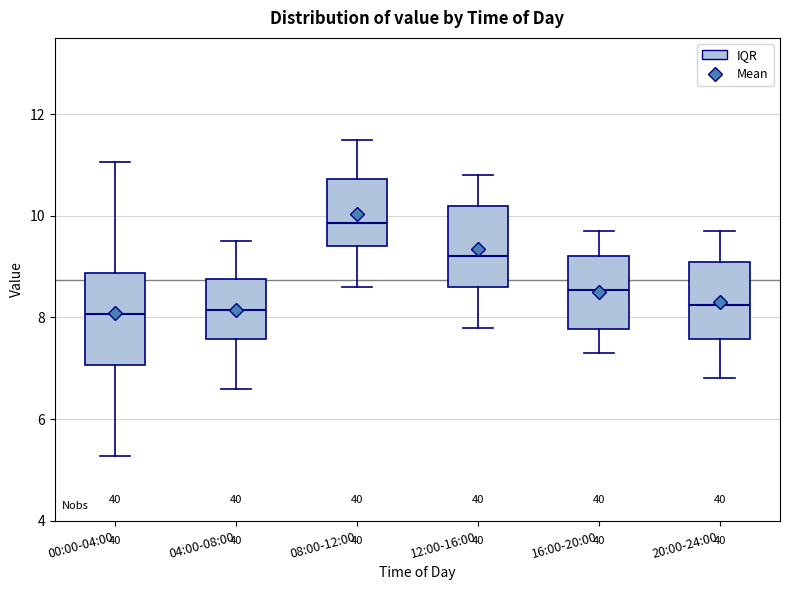

Which box is the tallest, from its lower edge to its upper edge?

00:00-04:00